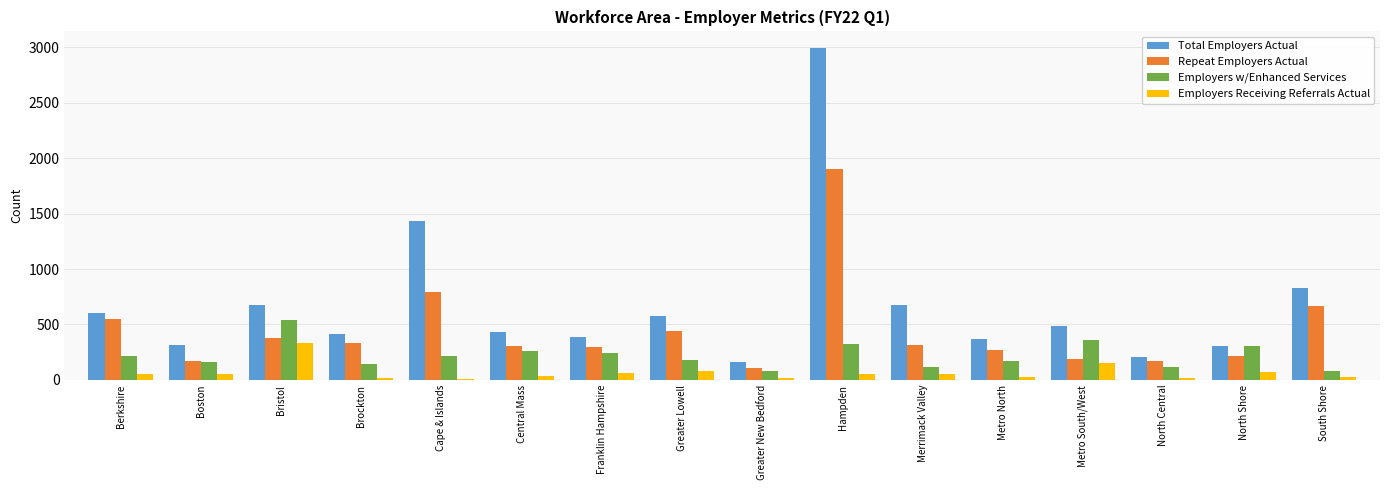

What are all the series names shown in the legend?

Total Employers Actual, Repeat Employers Actual, Employers w/Enhanced Services, Employers Receiving Referrals Actual